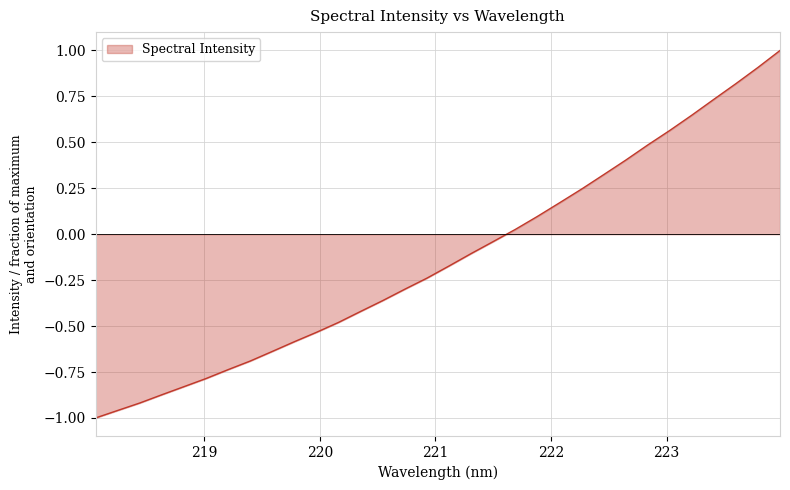

What is the sum of all values?

-4.2